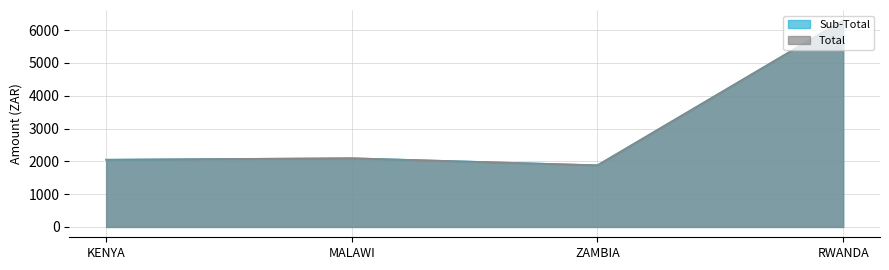

Where does the Total series first go above 2095?

RWANDA